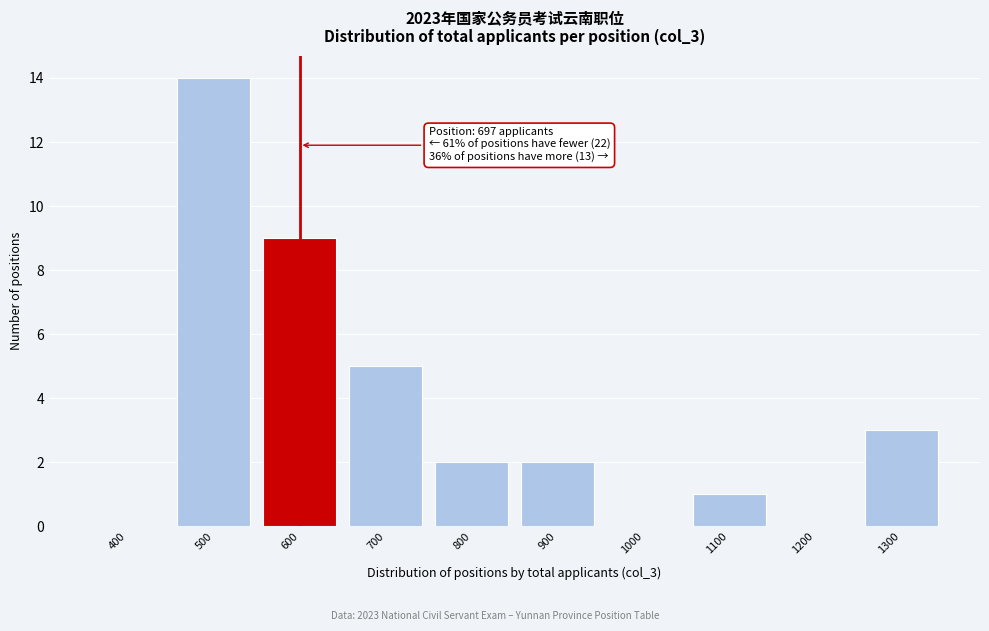

Reading right to left, what are all the values shown in this chart?

1300=3	1200=0	1100=1	1000=0	900=2	800=2	700=5	600=9	500=14	400=0